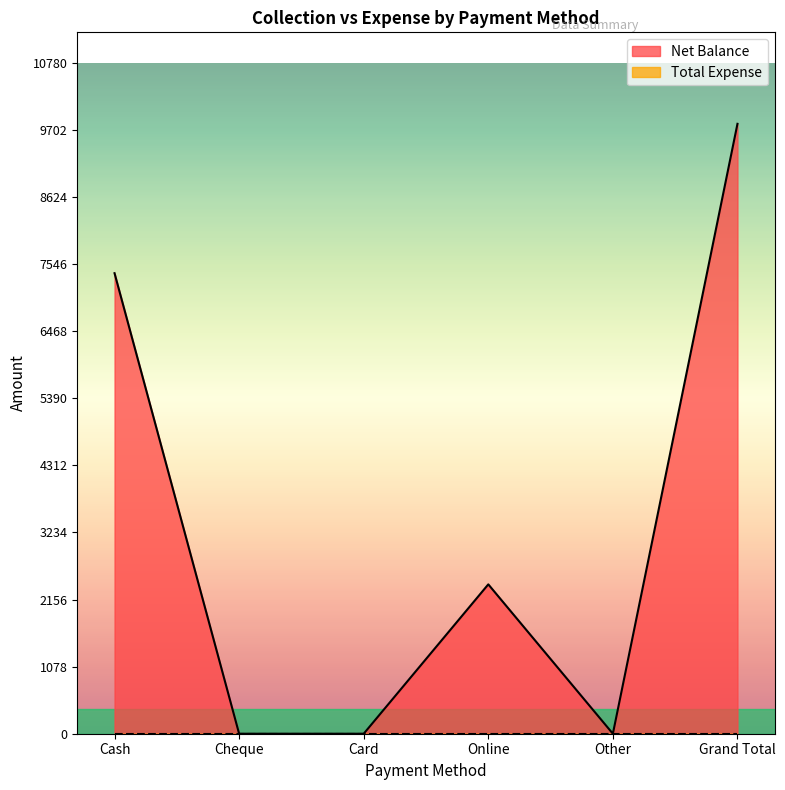

What is the label of the 1st point from the right?

Grand Total